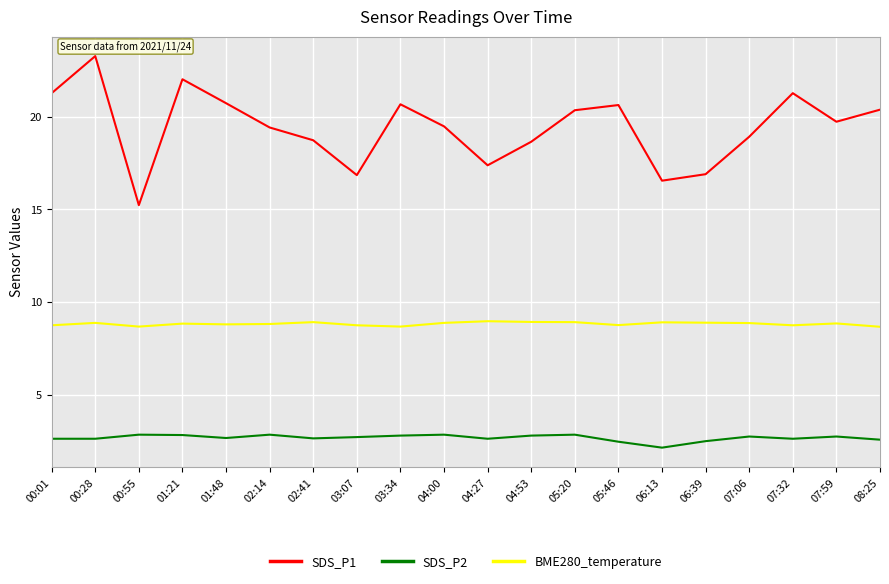

Which category has the highest value across all series?

00:28